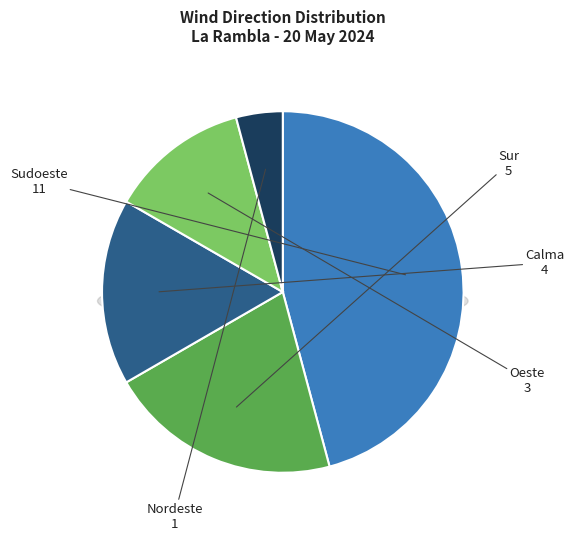

Is there any slice that represents more than half of the pie?

No